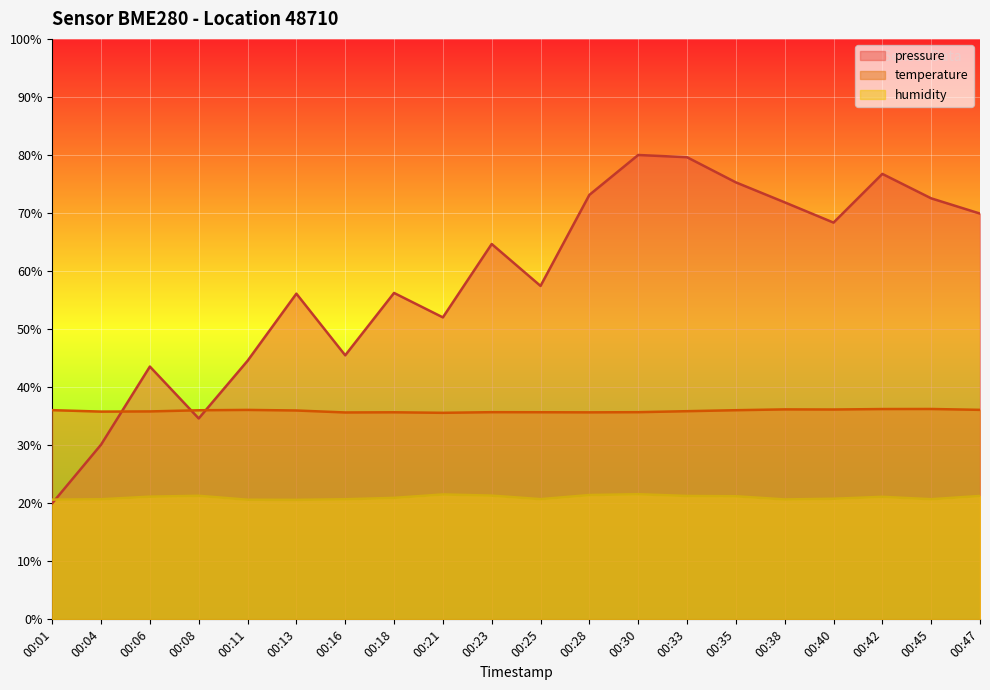

Is the value of pressure at 00:06 greater than the value of humidity at 00:30?

Yes